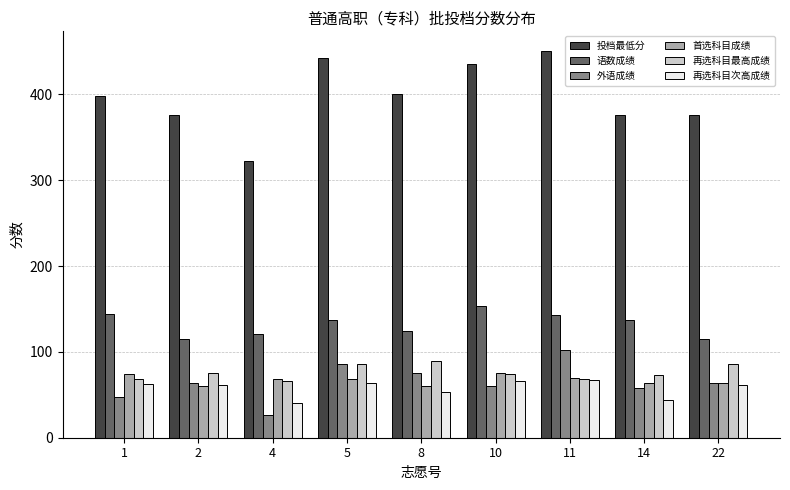

How many categories are shown in the chart?

9